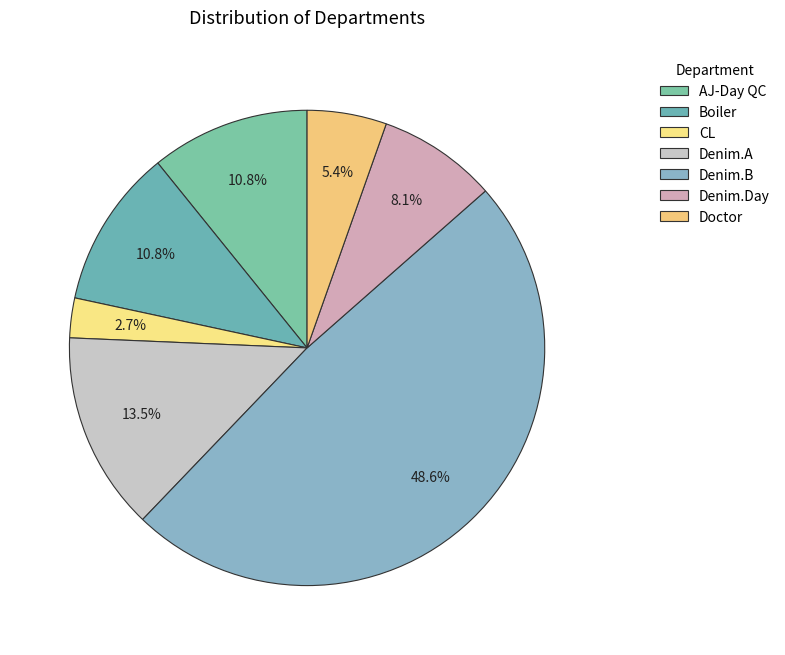

Approximately how many times larger is the value at Denim.Day compared to Denim.A?

0.6